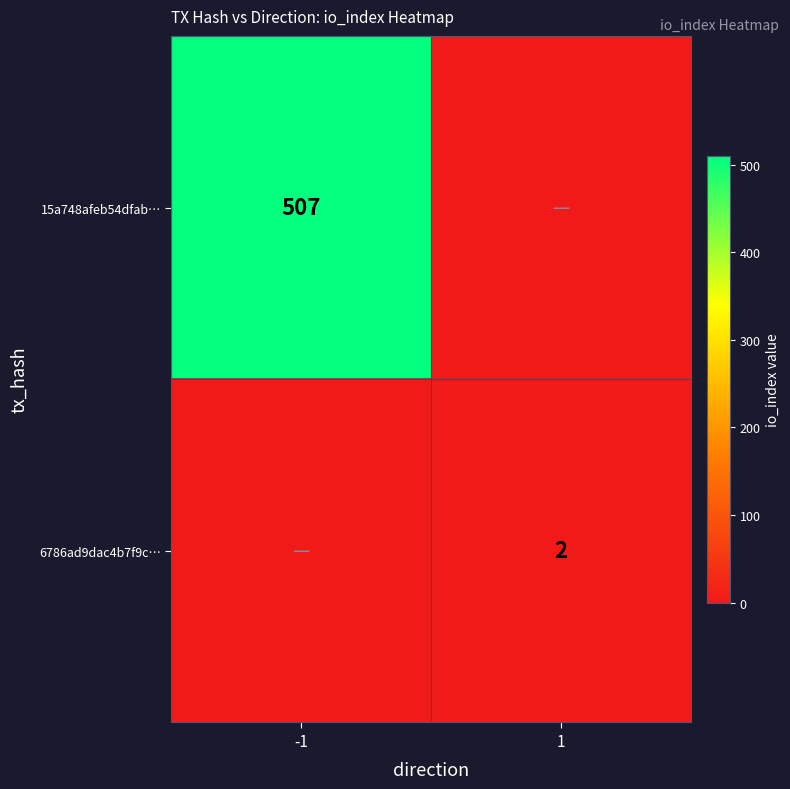

At which category does the chart reach its minimum across all series?

1